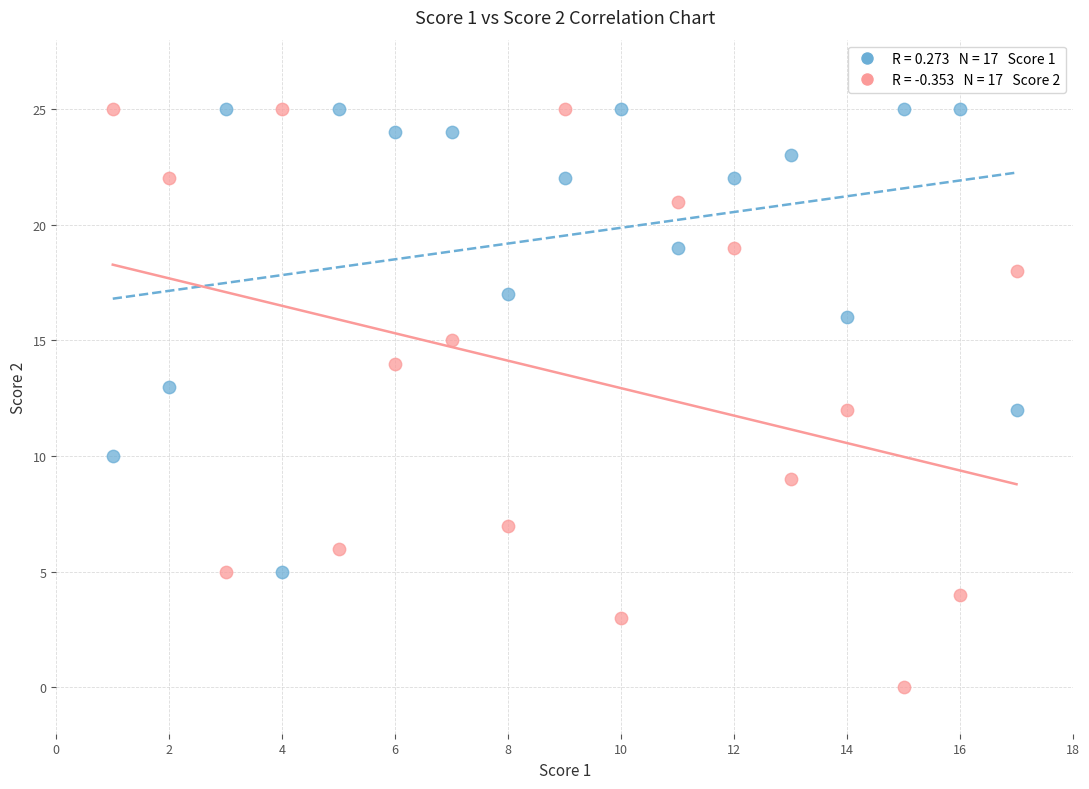

Across all data points, what is the range of X values (max minus min)?

16